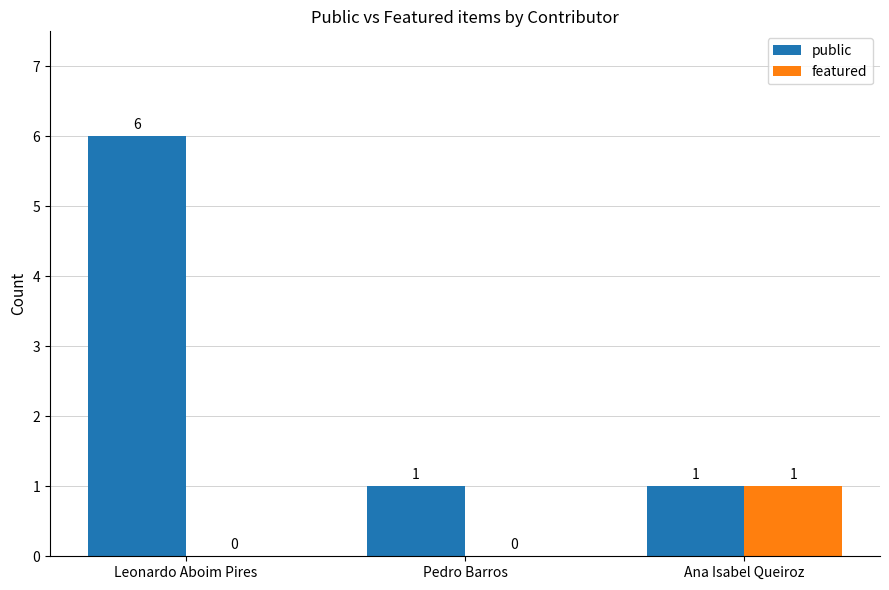

What are all the series names shown in the legend?

public, featured